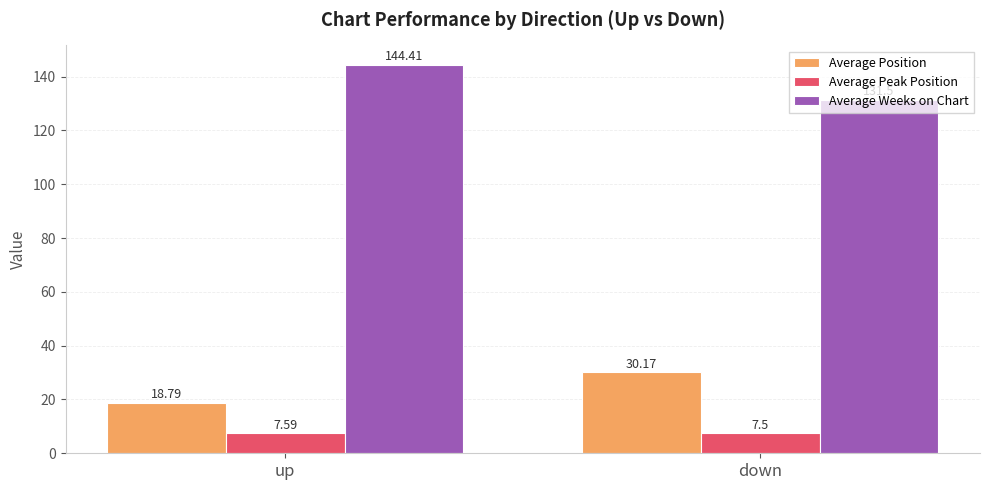

Are the bars grouped side by side (vs. stacked)?

Yes